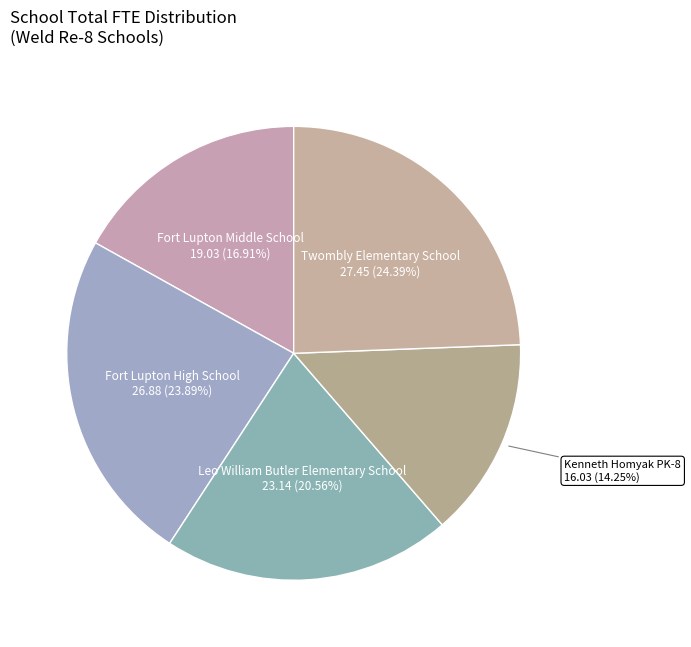

How many slices are in this pie chart?

5